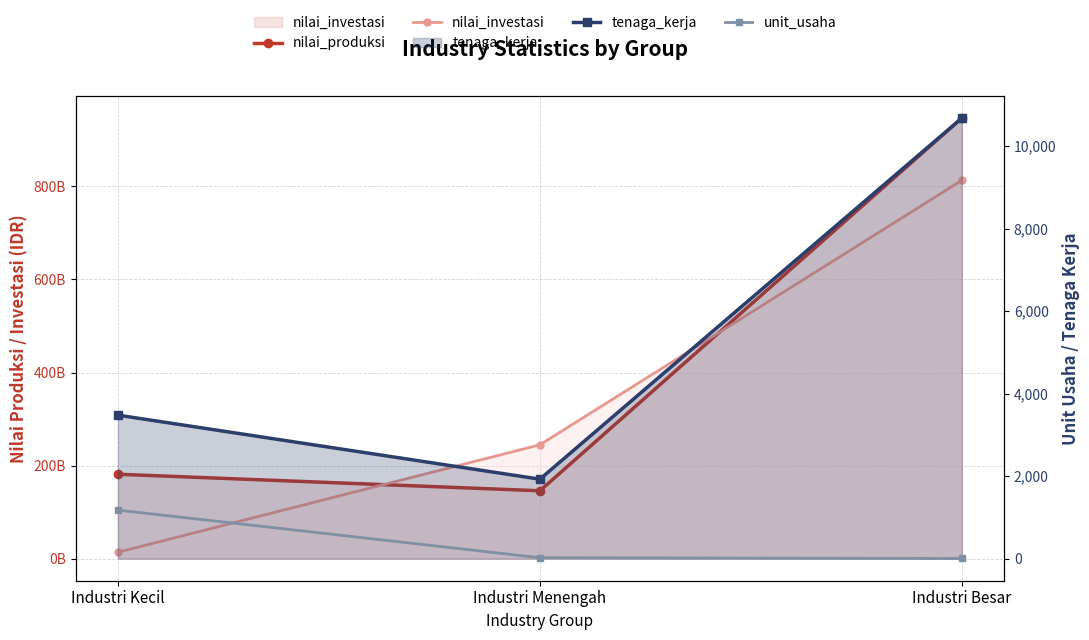

What is the value of the tenaga_kerja point at the 3rd from the left?

10680